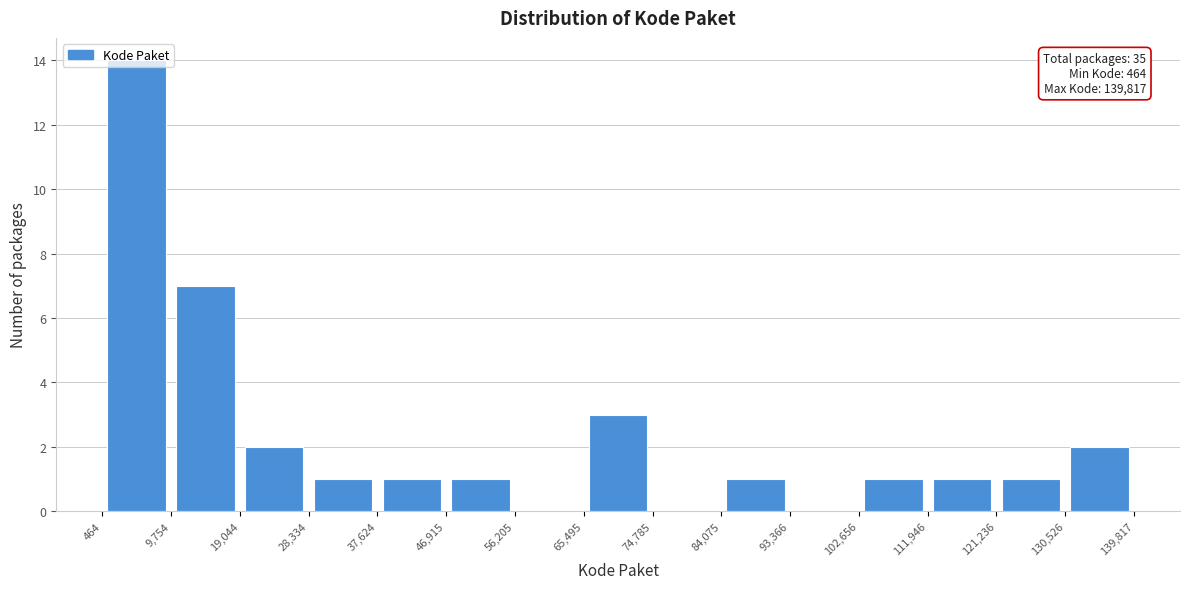

Over which range of the x-axis is the bar tallest?

464 to 9,754